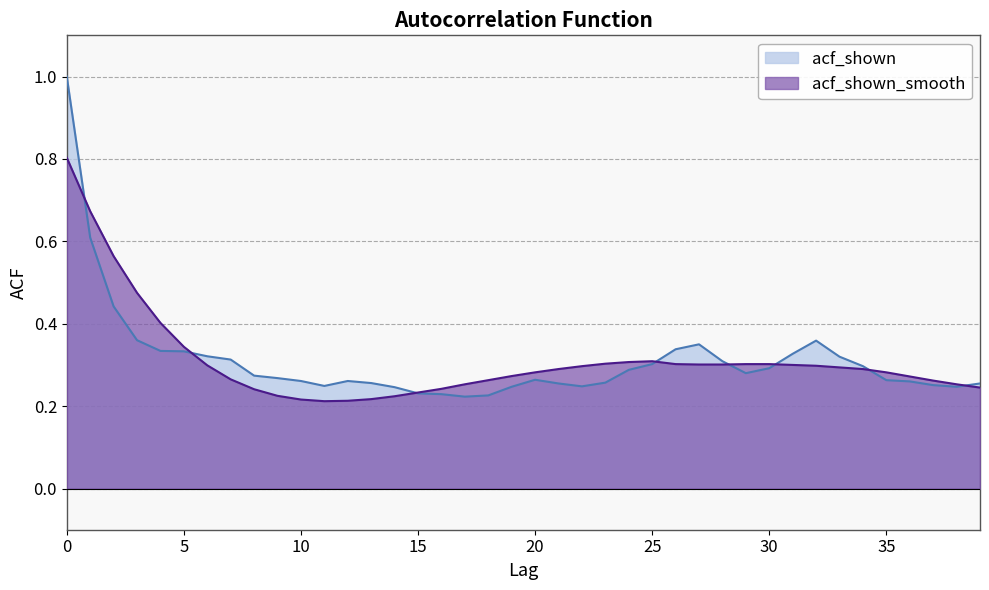

How many interior local peaks does the acf_shown_smooth series have?

1